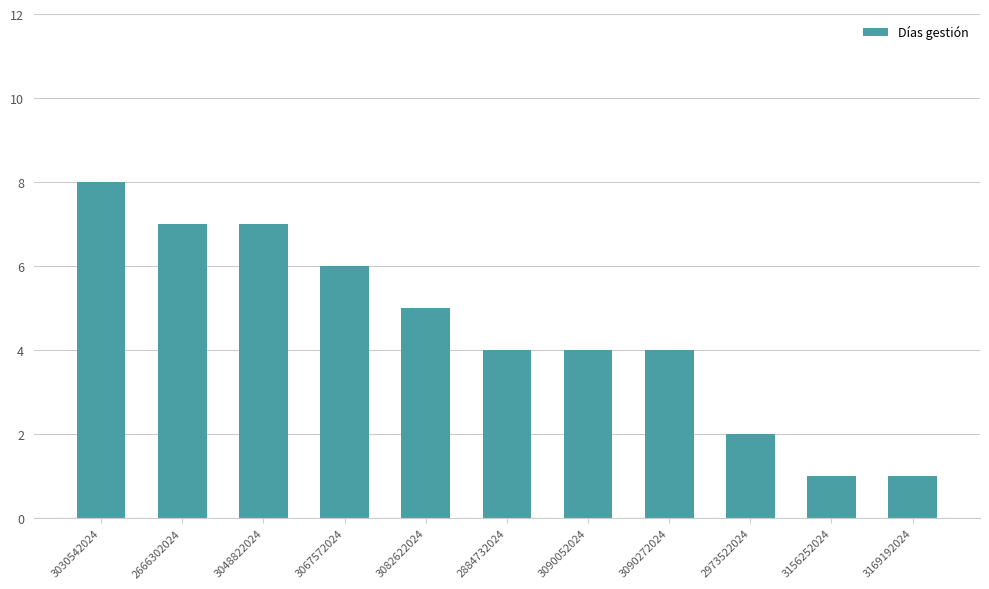

What is the label of the 2nd bar from the left?

2666302024